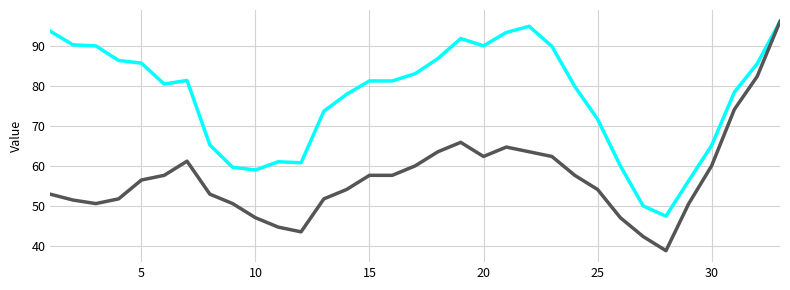

Does the chart have visible grid lines?

Yes